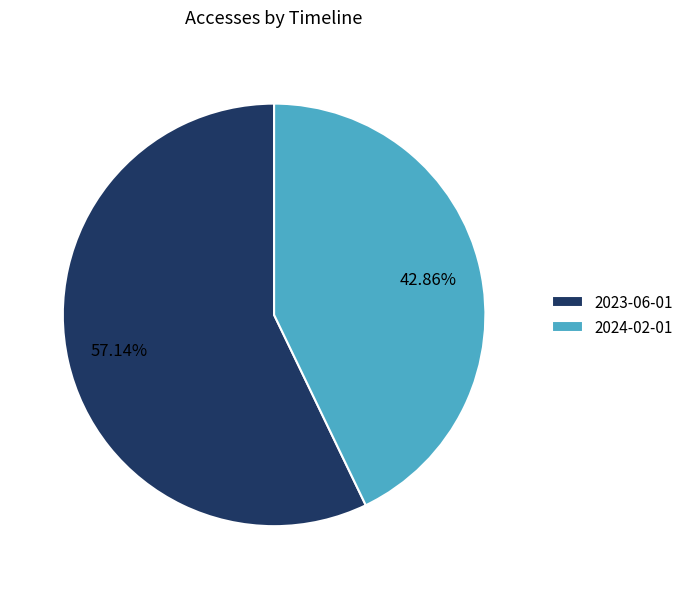

True or false: 2024-02-01 accounts for 43% of the total.

True